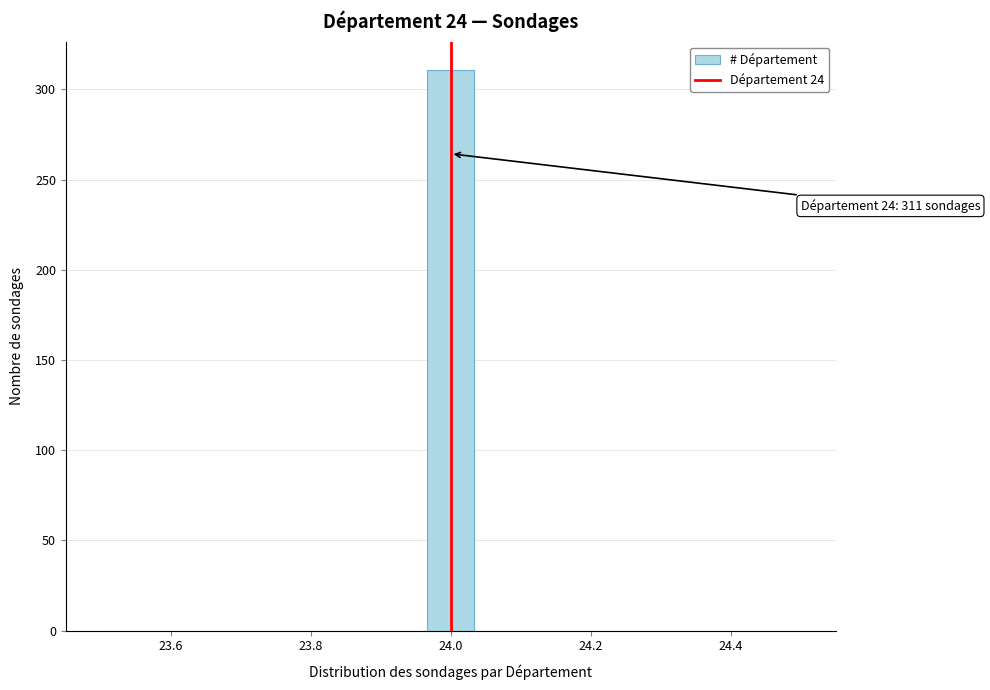

Around what value on the x-axis is the tallest bar? Give the approximate position of its centre, as read against the axis.

24.00